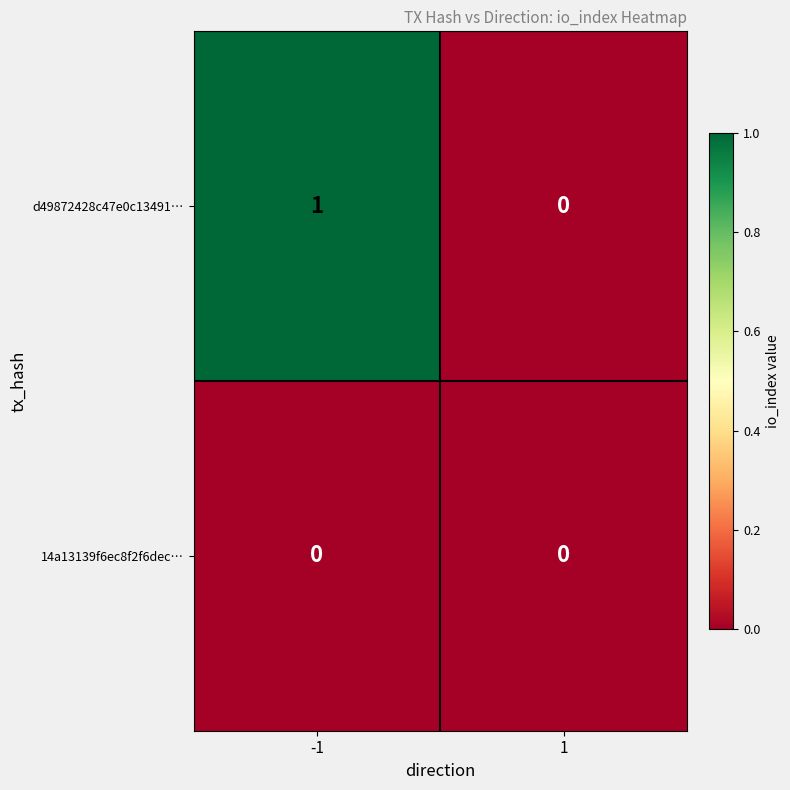

True or false: d49872428c47e0c13491… has a value of 1 at -1.

True